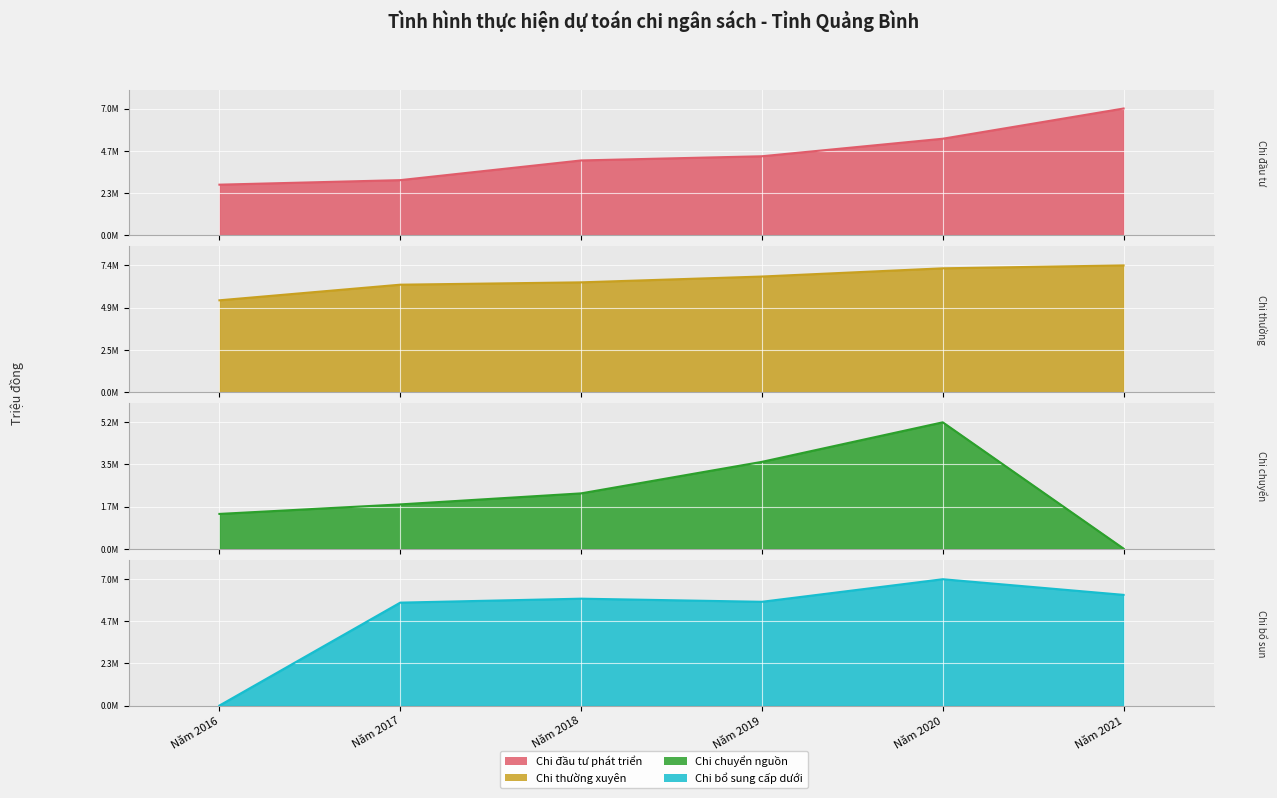

Between which two adjacent categories do Chi bổ sung cấp dưới and Chi chuyển nguồn first intersect?

Năm 2016 and Năm 2017